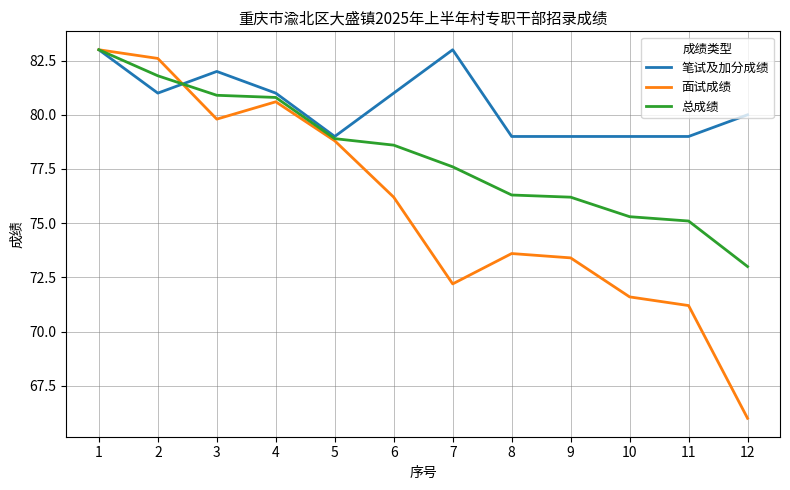

Which label corresponds to the smallest value in the chart?

12